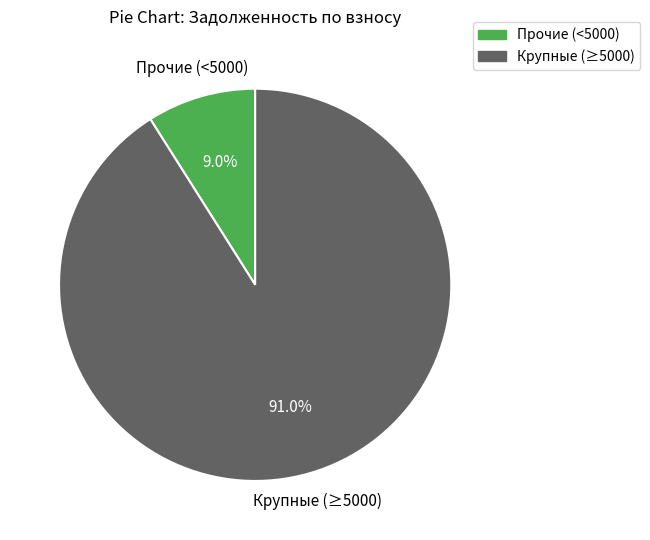

To the nearest percent, what is the difference between the largest and smallest slice percentages?

82%